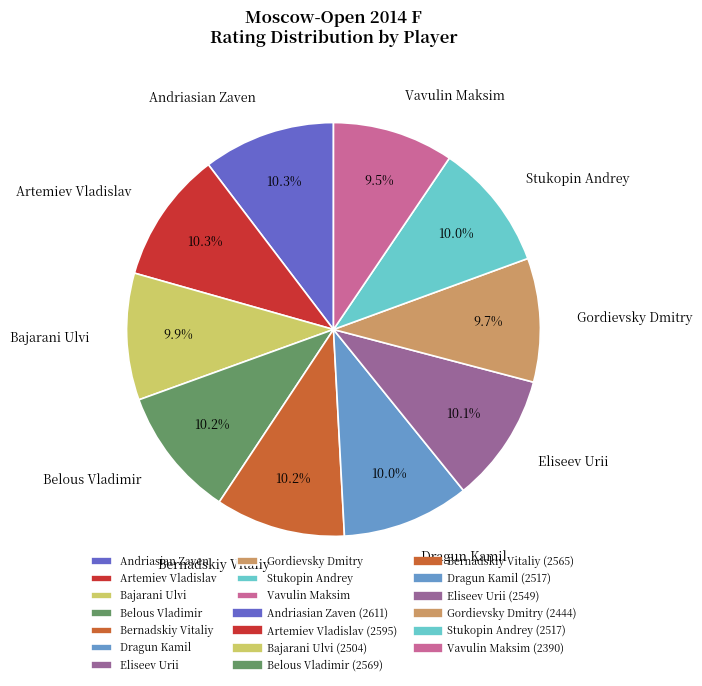

To the nearest percent, what is the average slice percentage?

10%